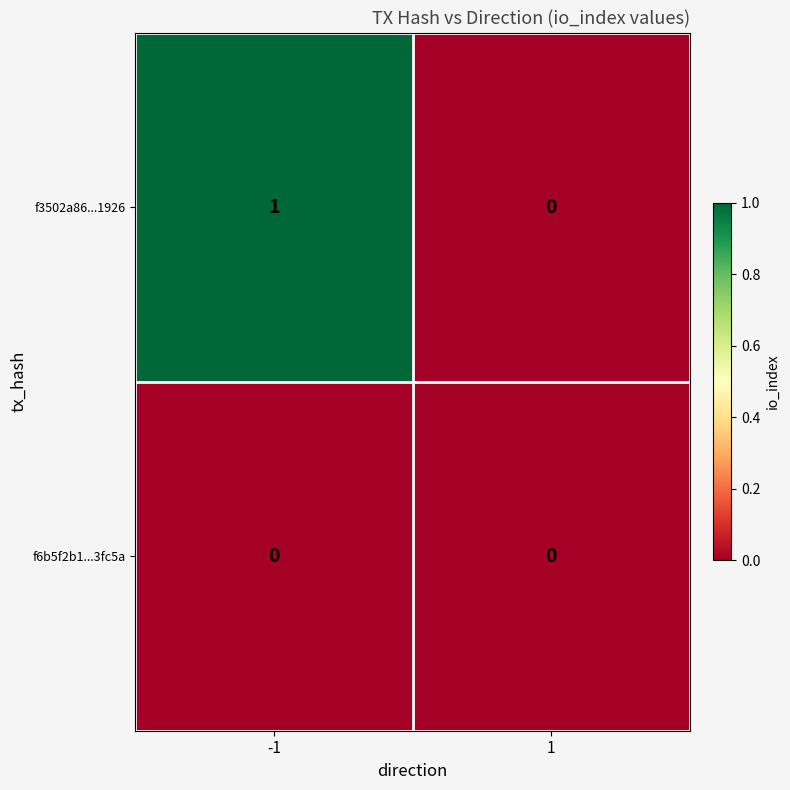

Rank the series by their average value, from highest to lowest.

f3502a86...1926, f6b5f2b1...3fc5a